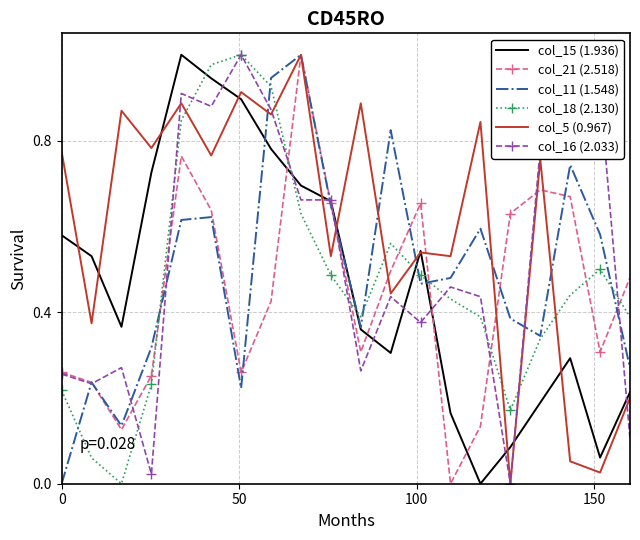

Which series has the largest total across all categories?

col_5 (0.967)